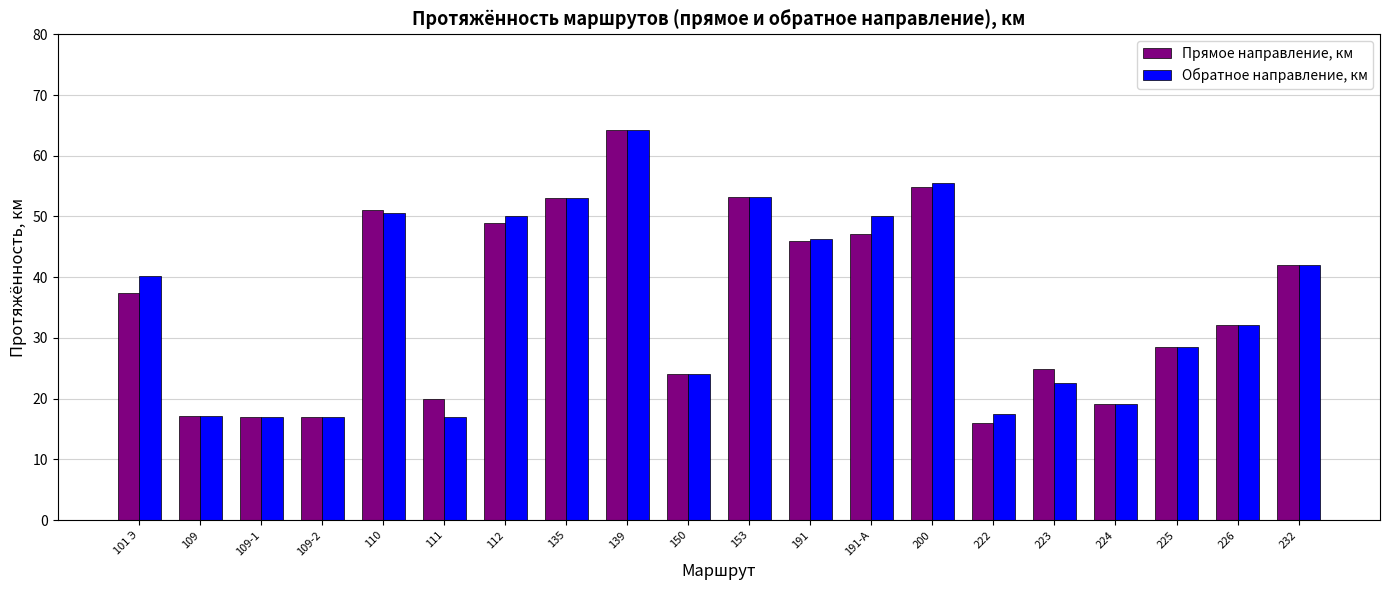

What is the value of the Прямое направление, км bar at the 20th from the left?

42.0